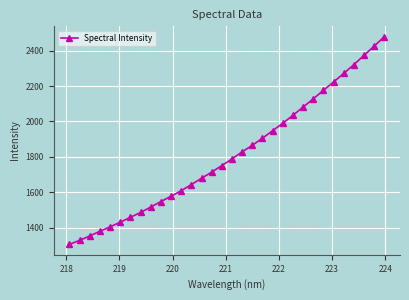

What is the difference between the maximum and minimum values?

1175.0